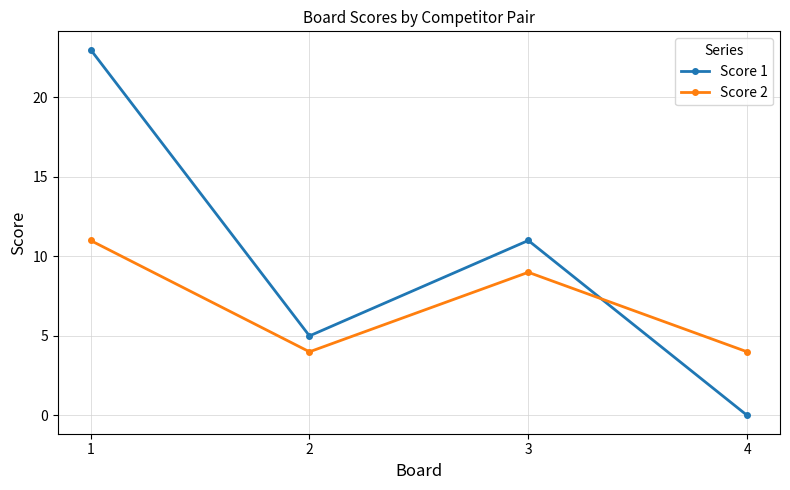

True or false: Score 2 has more than 0 points higher than both neighbors.

True